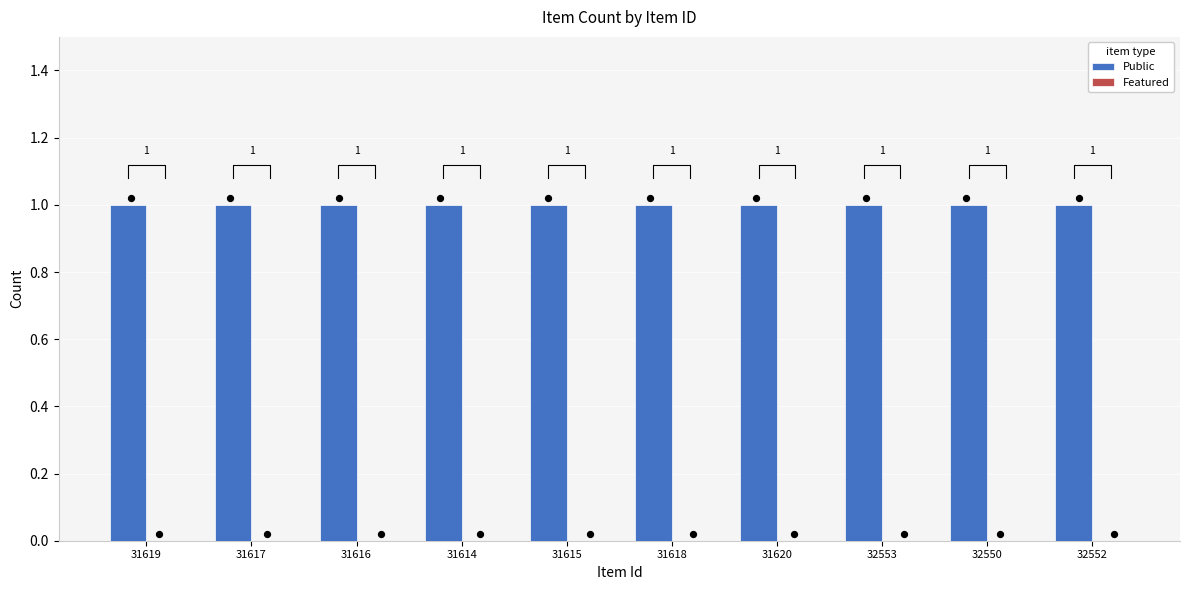

Which series contains the highest Y value?

Public